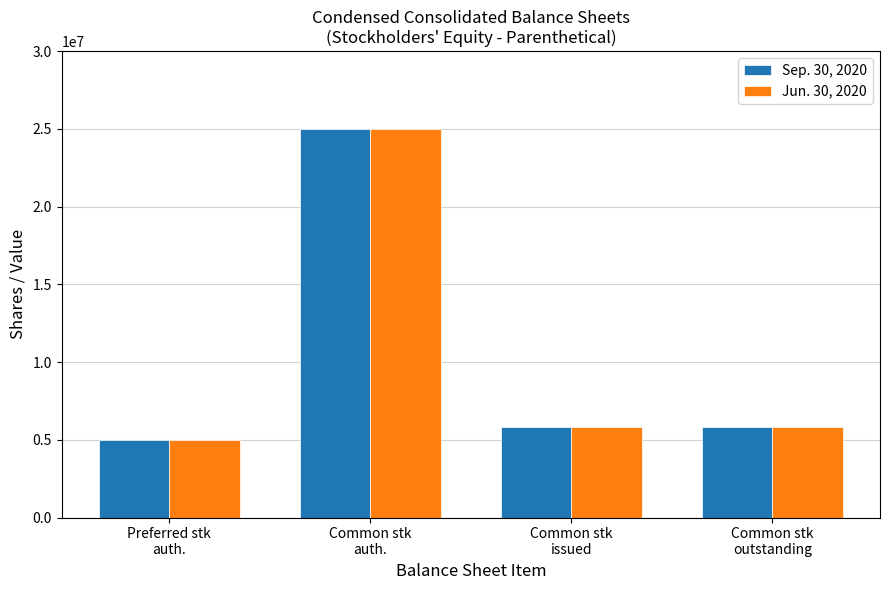

What is the total value across all series at Common stk
outstanding?

11597530